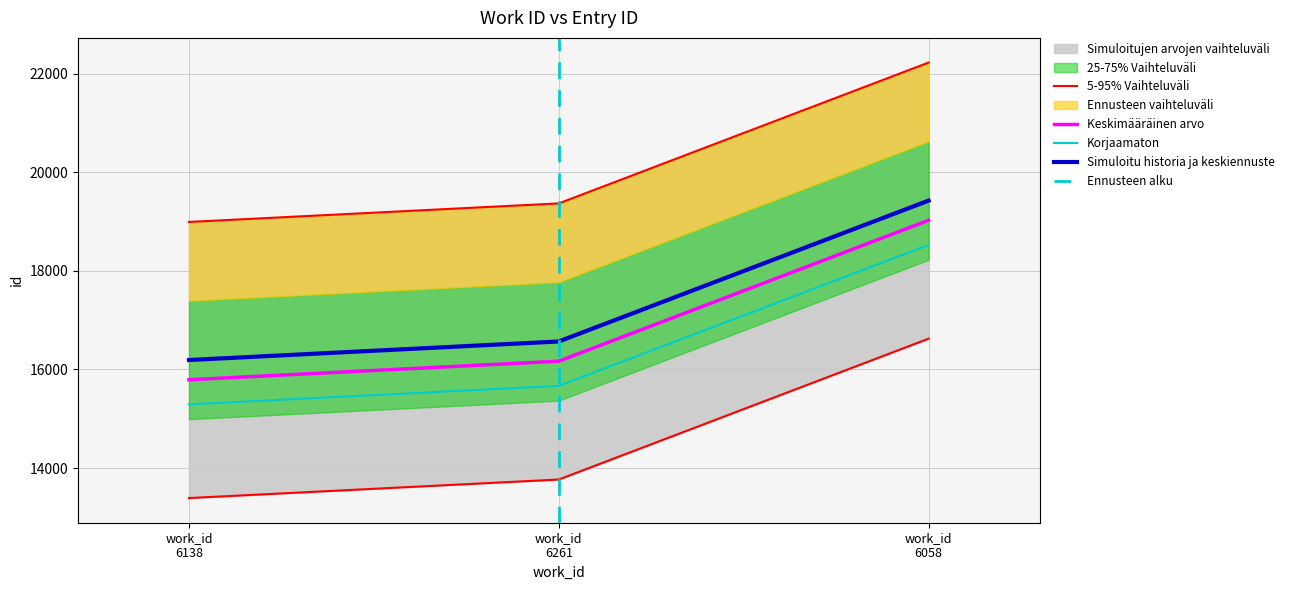

Rank the categories by value from lowest to highest.

work_id 6138, work_id 6261, work_id 6058